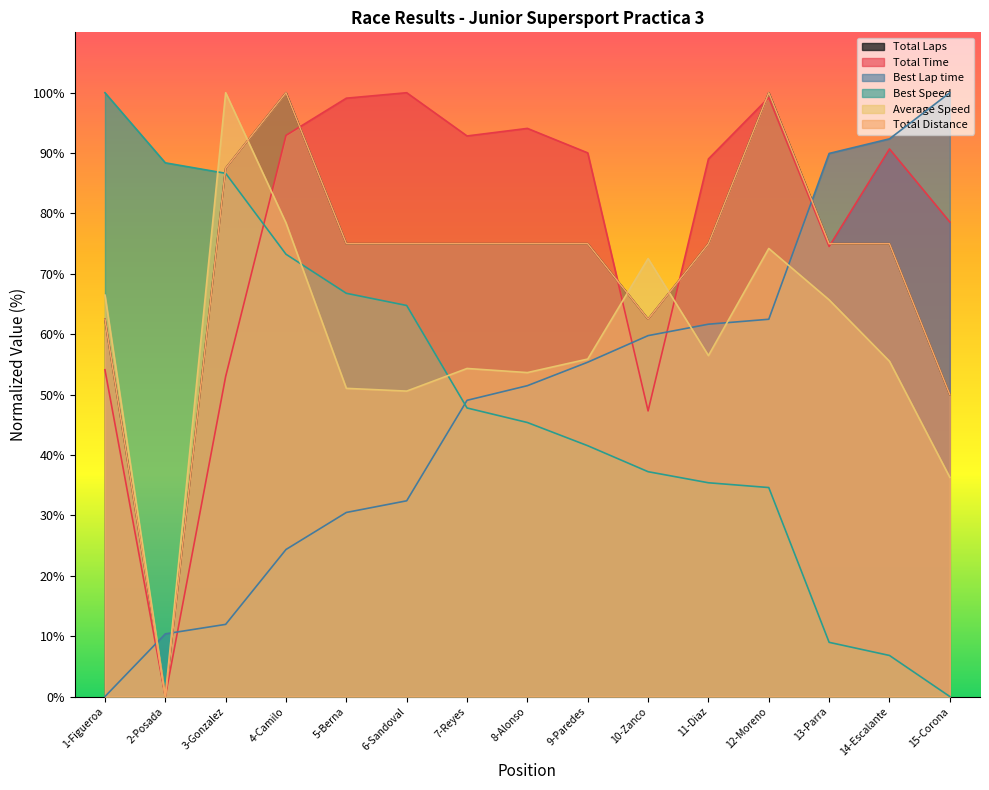

What is the label of the 4th point from the left?

4-Camilo